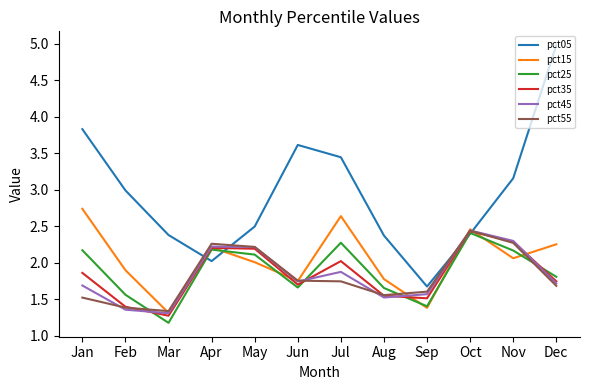

How many interior local valleys does the pct35 series have?

3